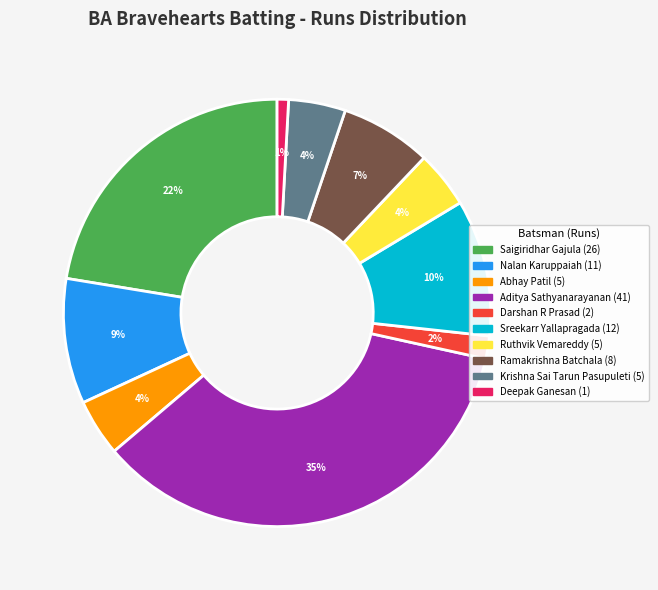

Does any single category account for the majority?

No